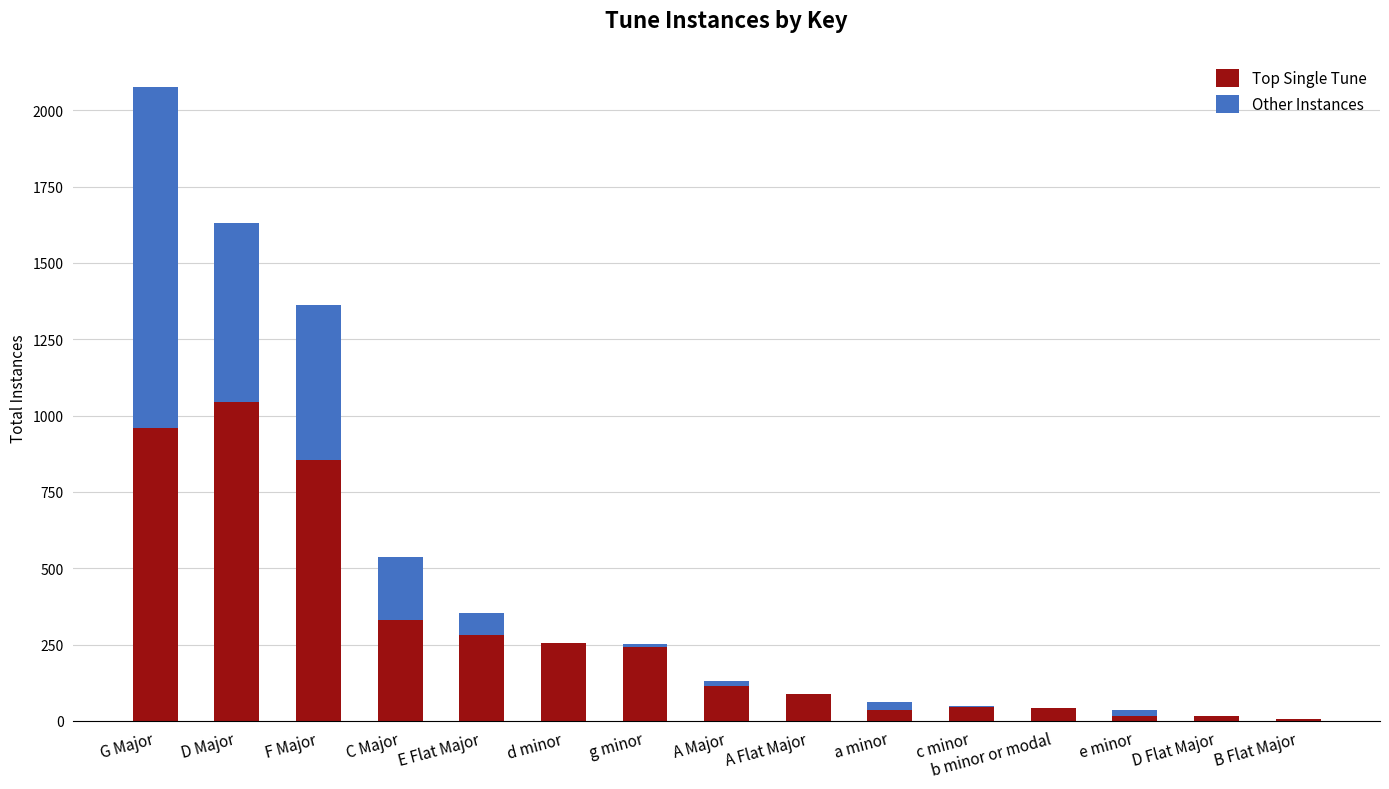

At which category is the sum across all series the highest?

G Major